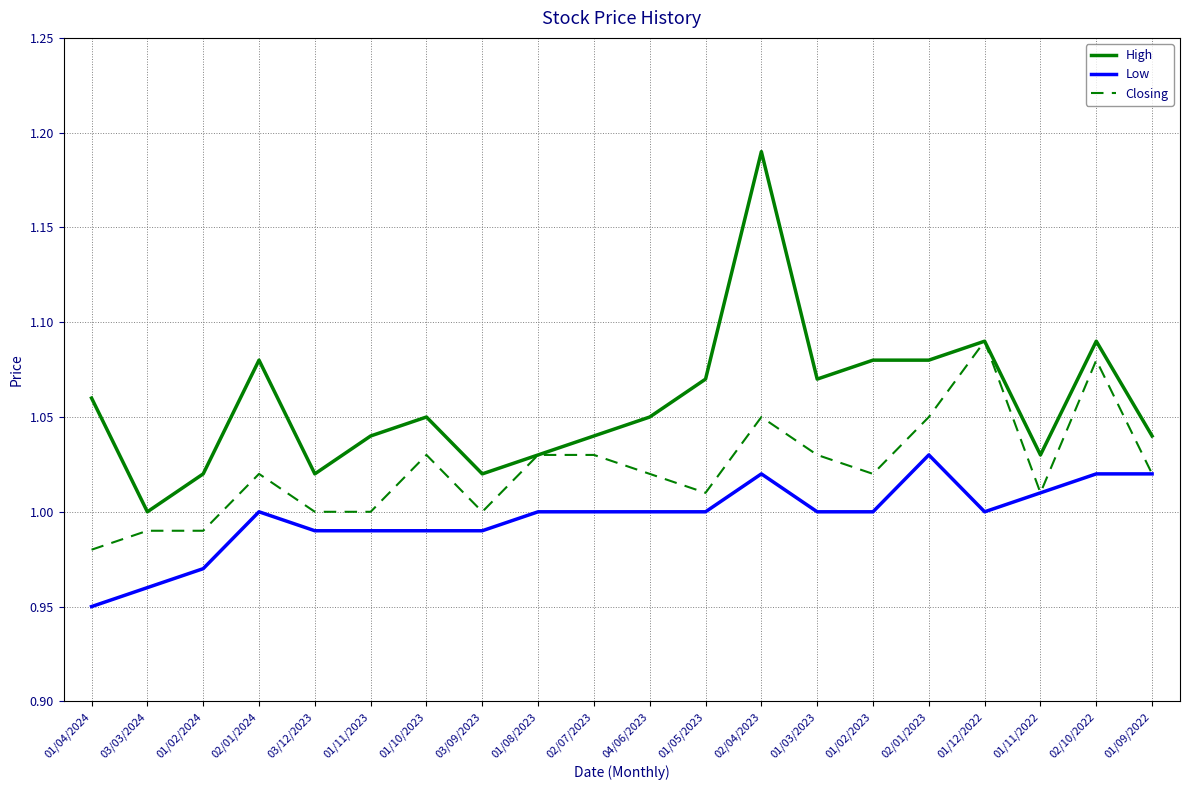

At 03/03/2024, list the series in order from smallest to largest.

Low, Closing, High